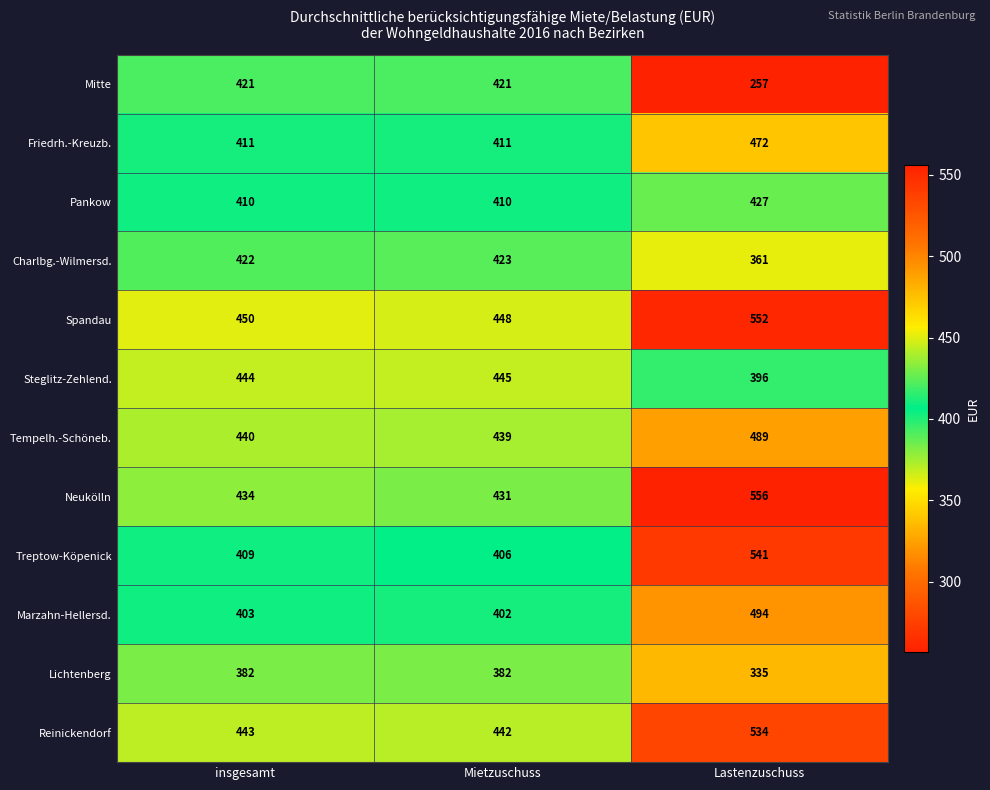

What is the sum of all Lichtenberg values?

1099